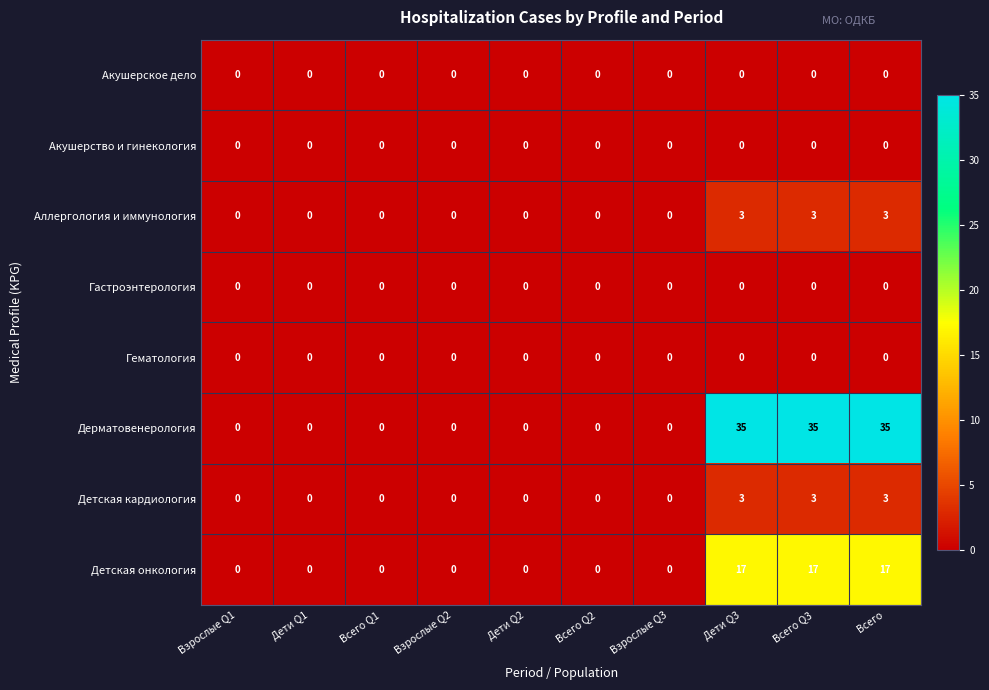

At how many categories does at least one series exceed 15?

3